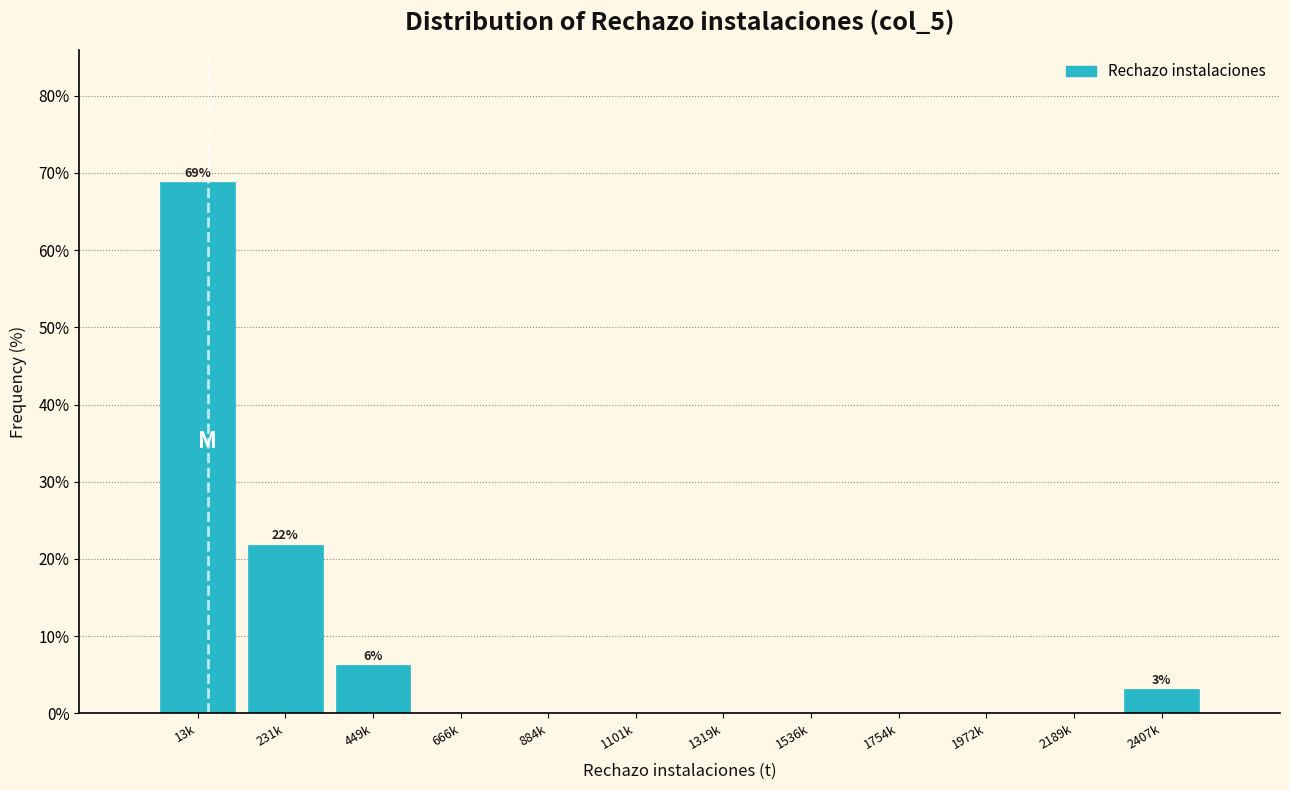

True or false: the data shows 0.0 at 1536k.

True